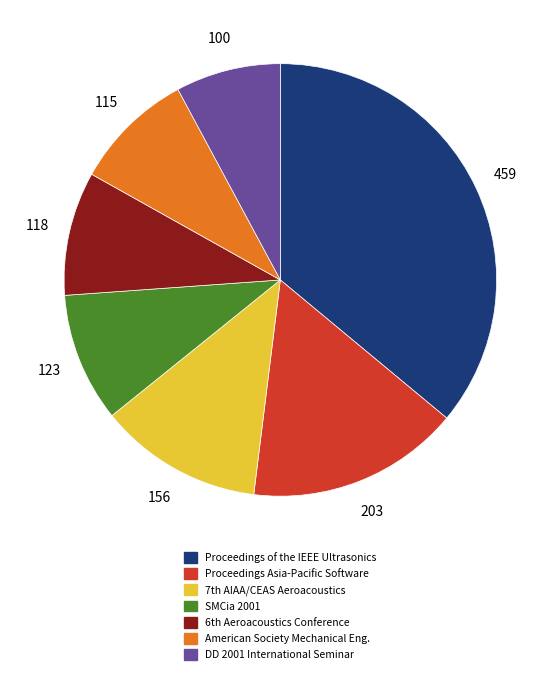

What is the largest slice in the pie chart?

Proceedings of the IEEE Ultrasonics